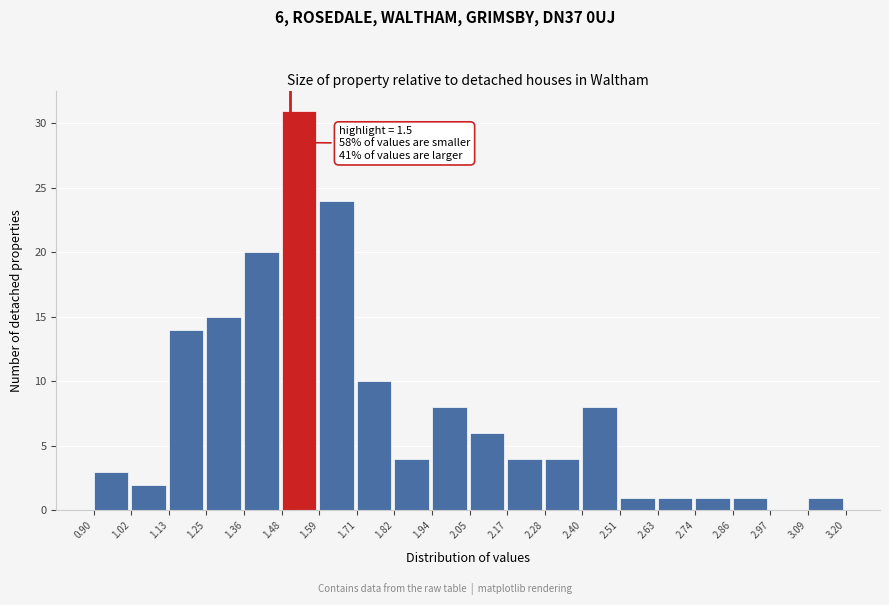

Over which range of the x-axis is the bar tallest?

1.48 to 1.59